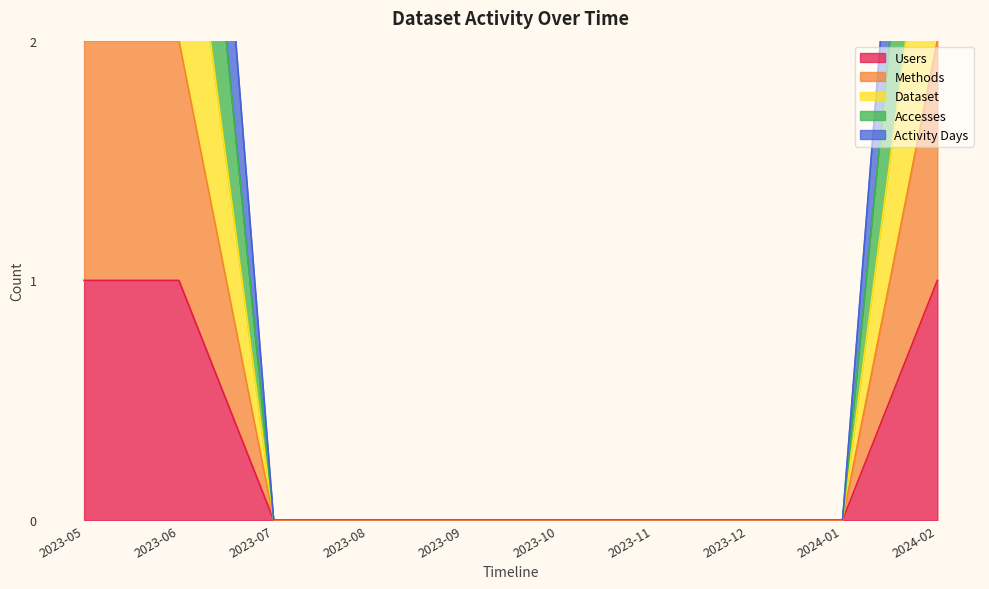

Is it true that Users equals 1 at 2023-08?

False